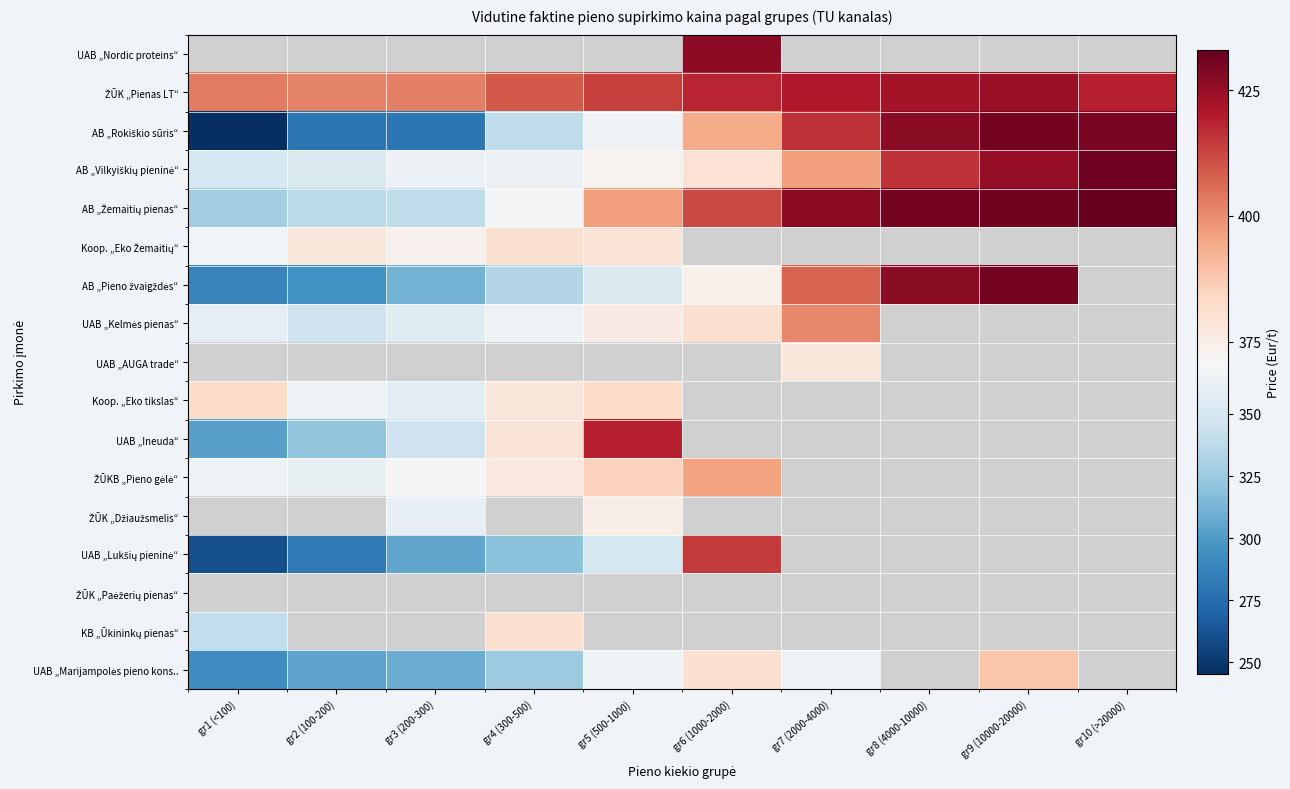

Which series changed the most between gr6 (1000-2000) and gr10 (>20000)?

AB „Vilkyiškių pieninė“